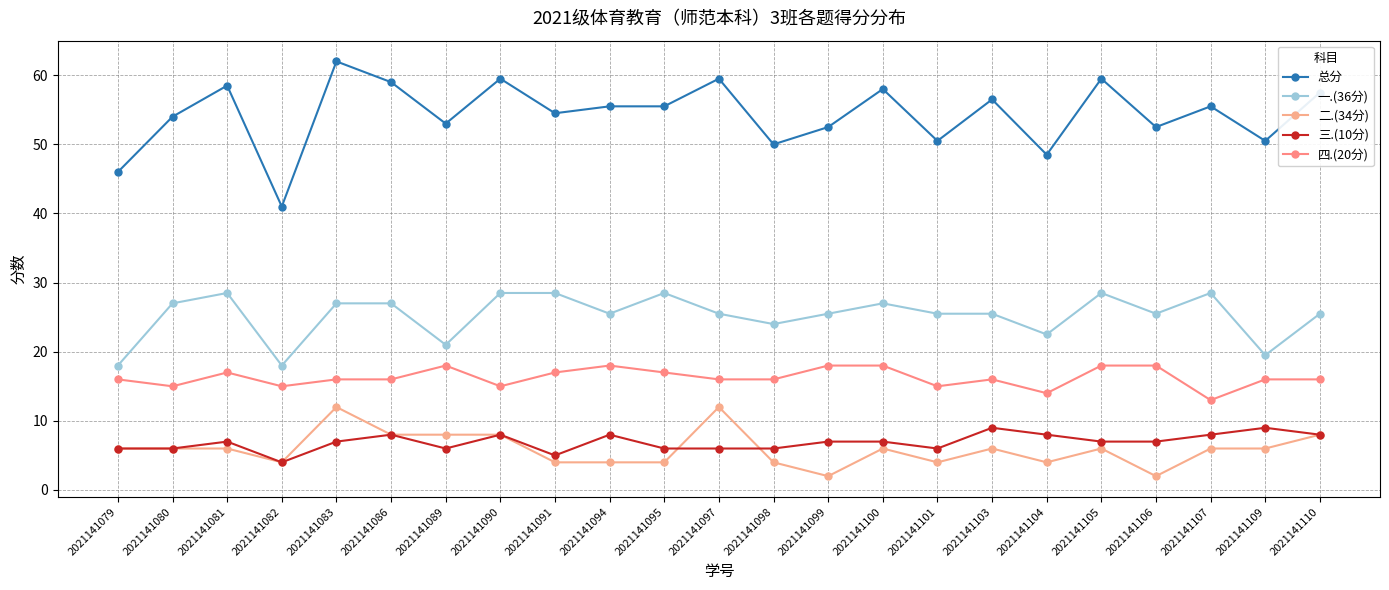

How many series are shown in this chart?

5